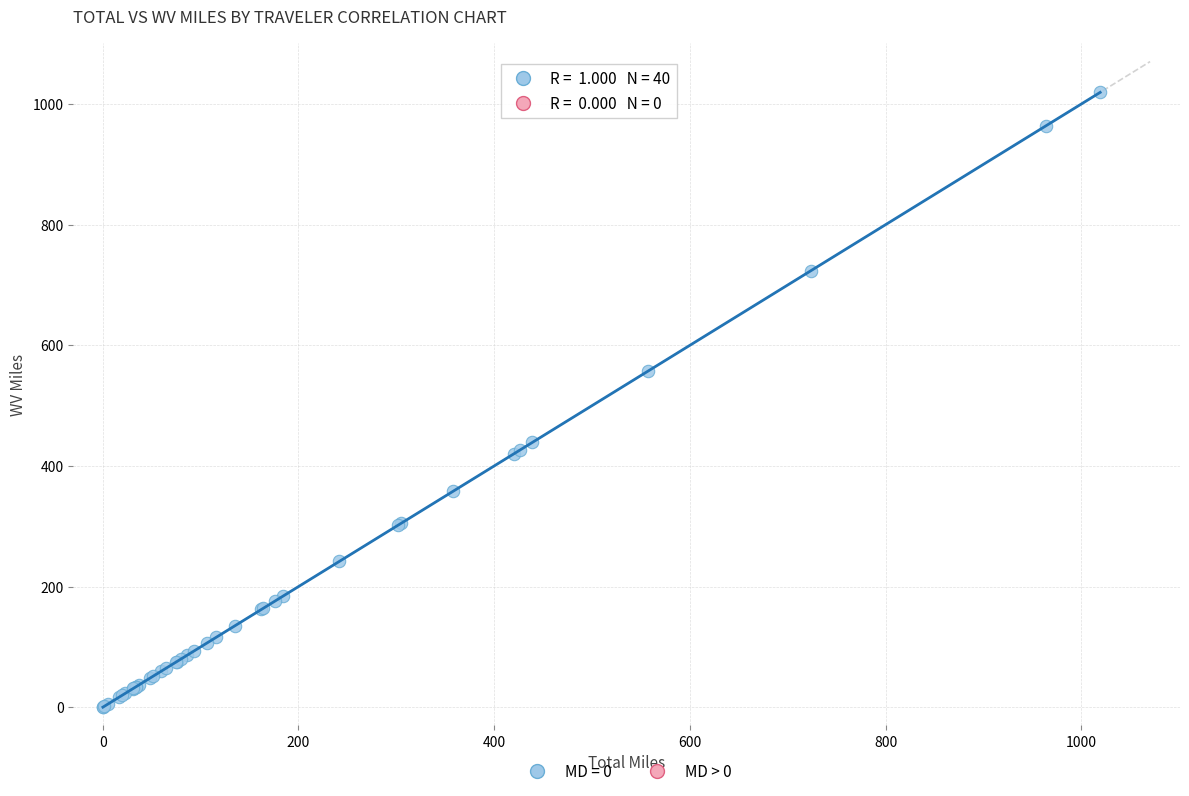

What Y value in the scatter plot is closest to 509?

557.2